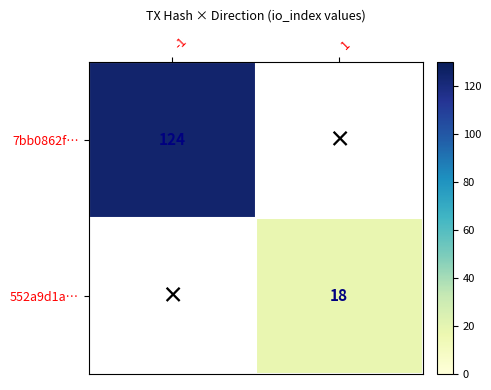

The value of 7bb0862f… at -1 is 60. True or false?

False